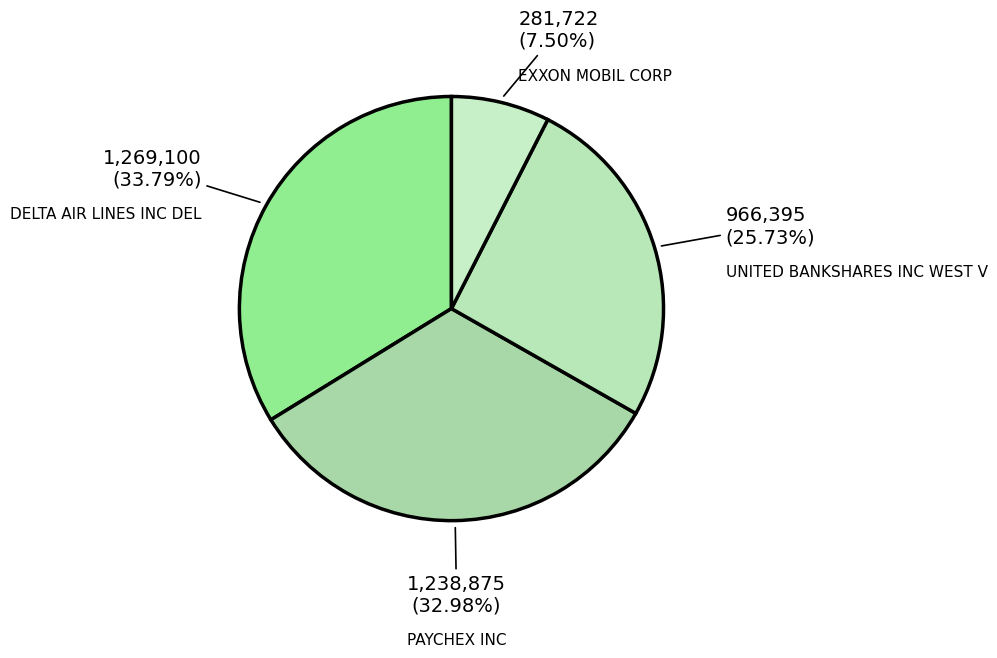

To the nearest percent, what is the difference between the largest and smallest slice percentages?

26%